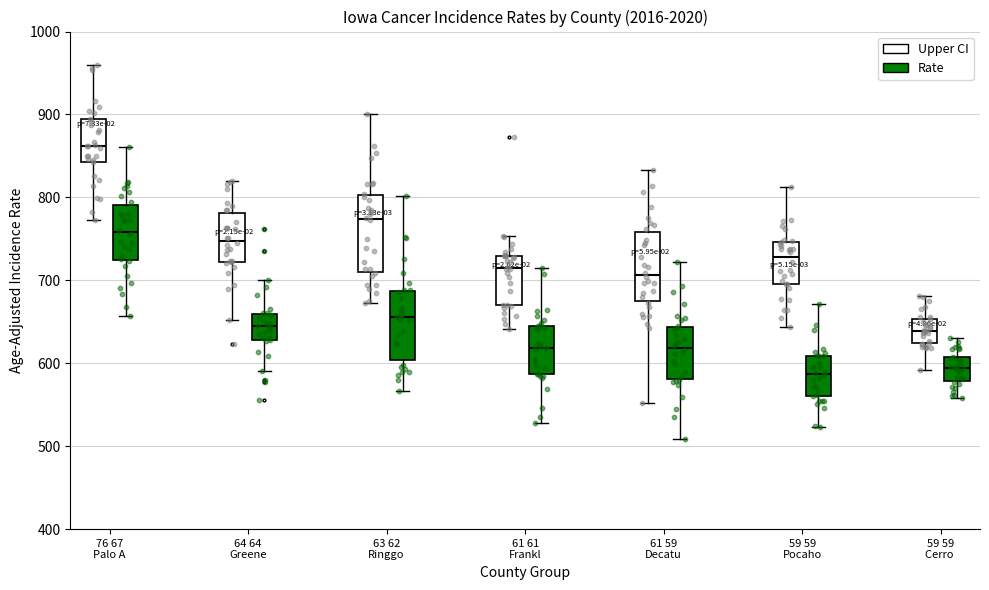

Reading left to right, read every box against the y-axis: the position of its median line, the range the box covers, and the ends of its whiskers. The values are not printed on the chart, so give them approximately, as read against the axis.

76 67 Palo A (Upper CI): median 860, box 840 to 890, whiskers 770 to 960
76 67 Palo A (Rate): median 760, box 720 to 790, whiskers 660 to 860
64 64 Greene (Upper CI): median 750, box 720 to 780, whiskers 650 to 820
64 64 Greene (Rate): median 640, box 630 to 660, whiskers 590 to 700
63 62 Ringgo (Upper CI): median 770, box 710 to 800, whiskers 670 to 900
63 62 Ringgo (Rate): median 660, box 600 to 690, whiskers 570 to 800
61 61 Frankl (Upper CI): median 720, box 670 to 730, whiskers 640 to 750
61 61 Frankl (Rate): median 620, box 590 to 650, whiskers 530 to 720
61 59 Decatu (Upper CI): median 710, box 680 to 760, whiskers 550 to 830
61 59 Decatu (Rate): median 620, box 580 to 640, whiskers 510 to 720
59 59 Pocaho (Upper CI): median 730, box 700 to 750, whiskers 640 to 810
59 59 Pocaho (Rate): median 590, box 560 to 610, whiskers 520 to 670
59 59 Cerro (Upper CI): median 640, box 620 to 650, whiskers 590 to 680
59 59 Cerro (Rate): median 590, box 580 to 610, whiskers 560 to 630